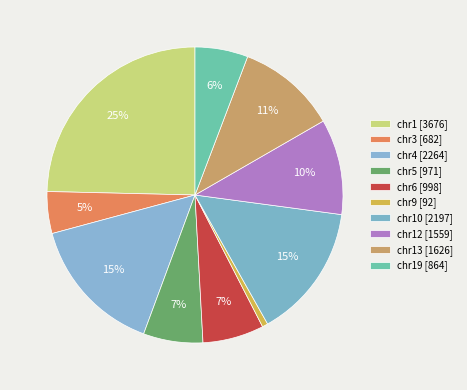

Count the number of slices in the pie.

10